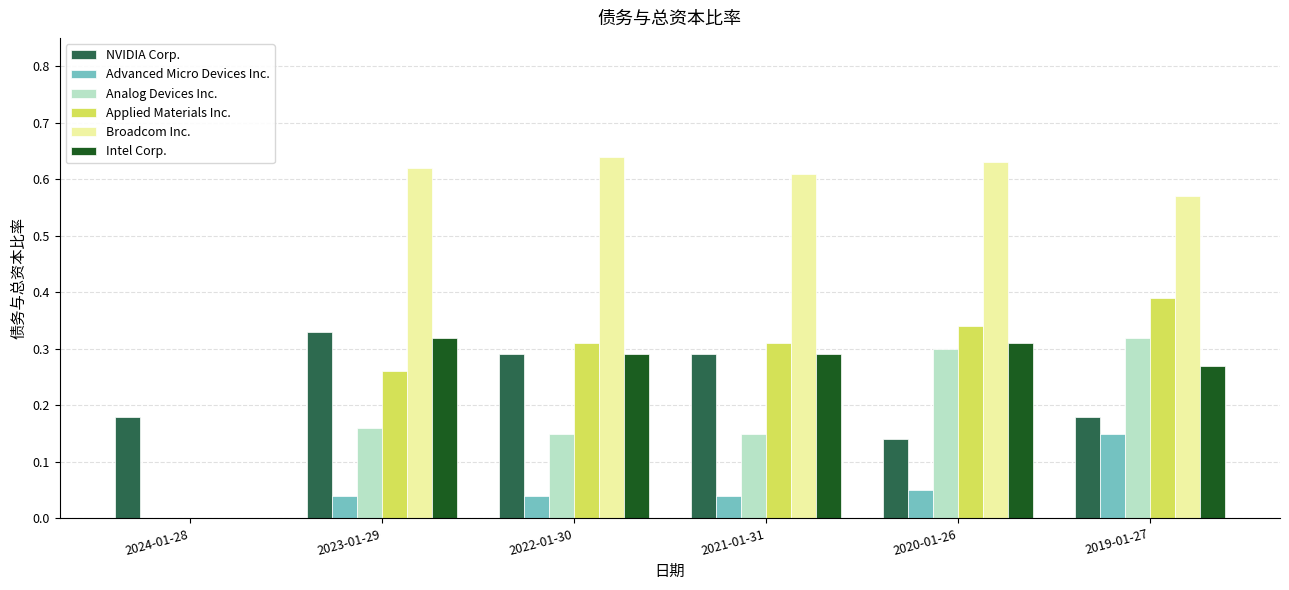

At which label does Analog Devices Inc. reach its peak?

2019-01-27